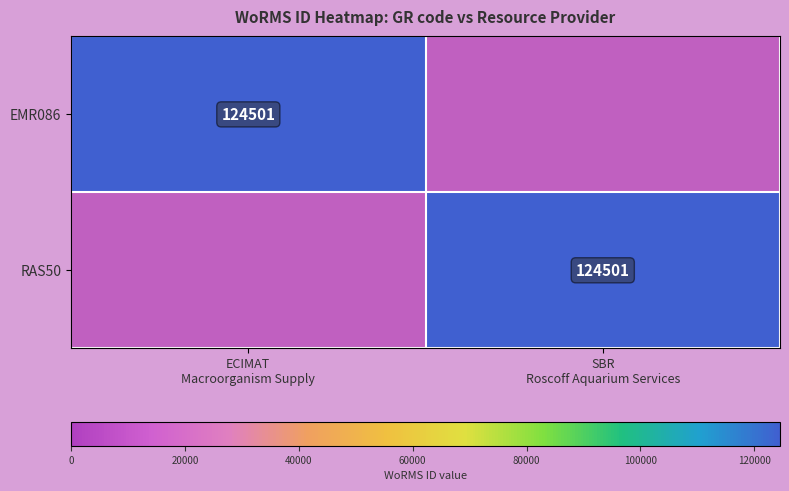

At which label is RAS50 closest to 62250?

ECIMAT Macroorganism Supply